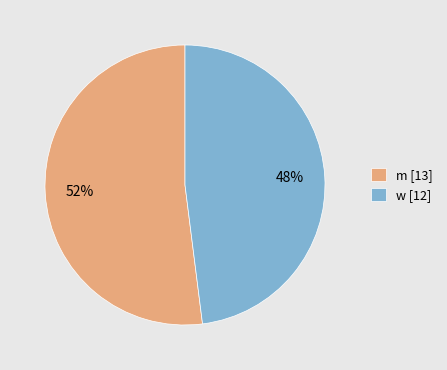

Is it true that m is 64% of the pie?

False